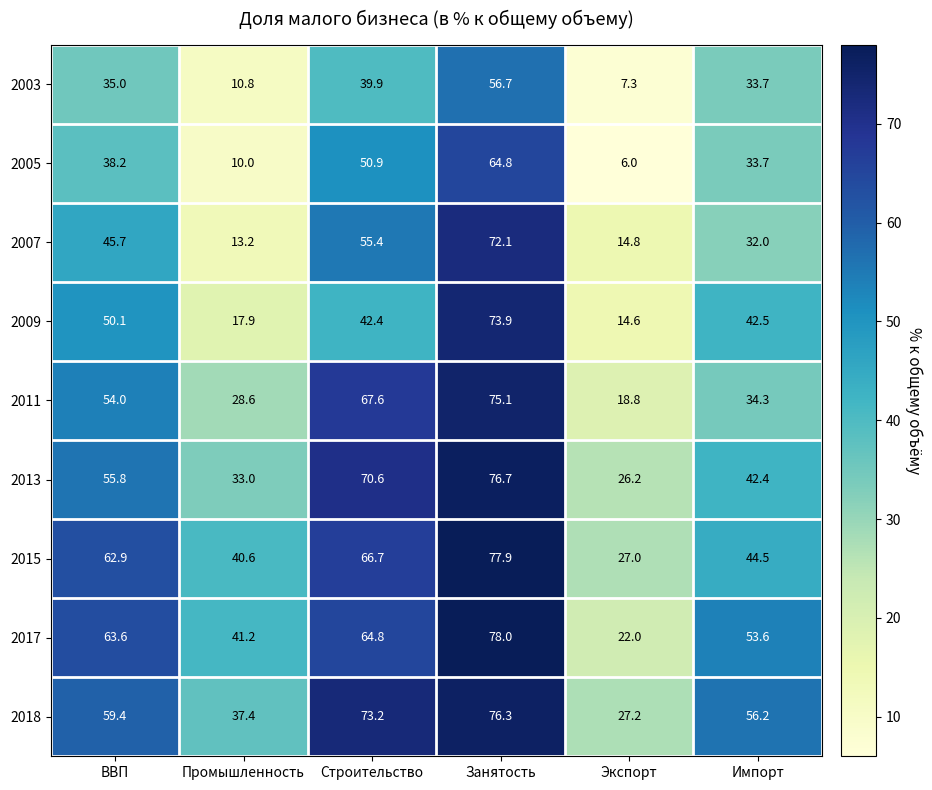

At which category is the sum across all series the highest?

Занятость